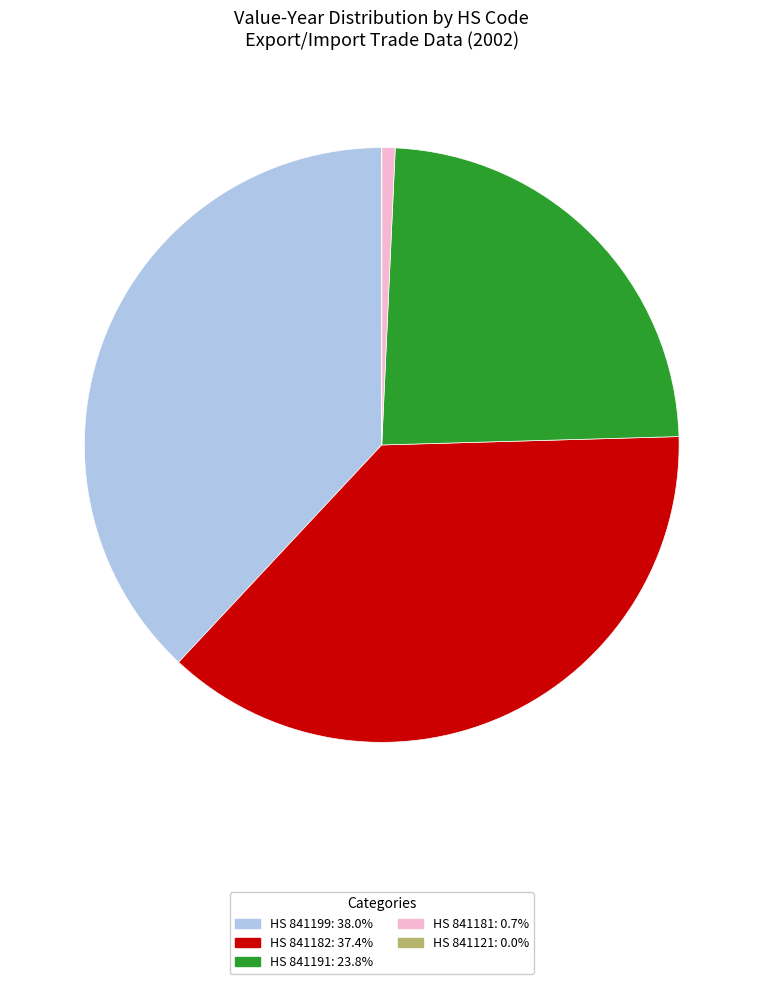

Is there any slice that represents more than half of the pie?

No